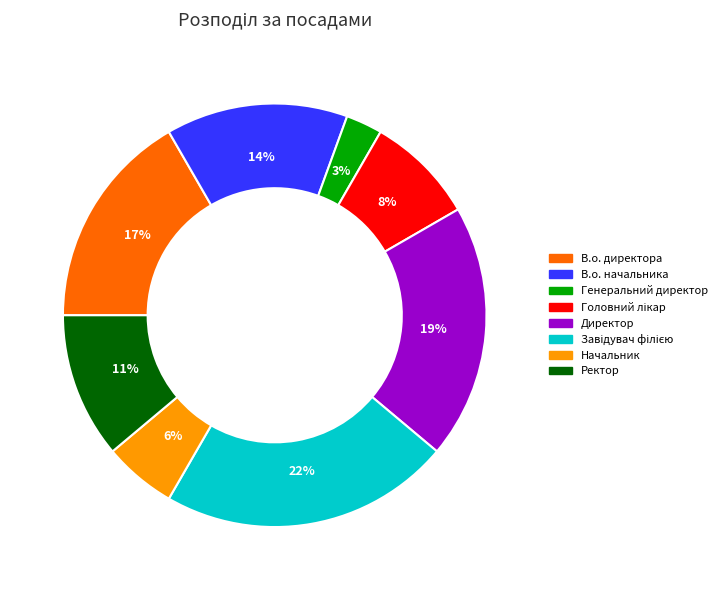

Which category has the smallest portion of the pie?

Генеральний директор